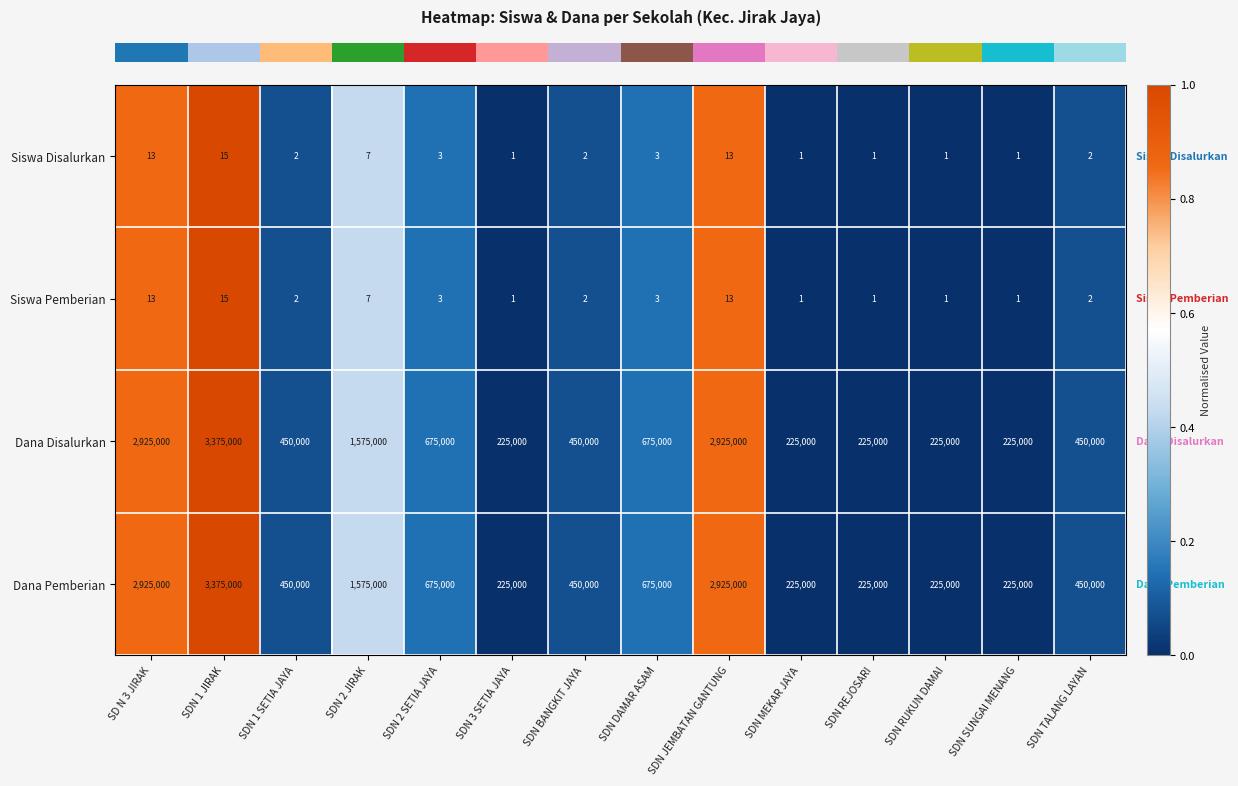

At which category does the chart reach its peak across all series?

SDN 1 JIRAK